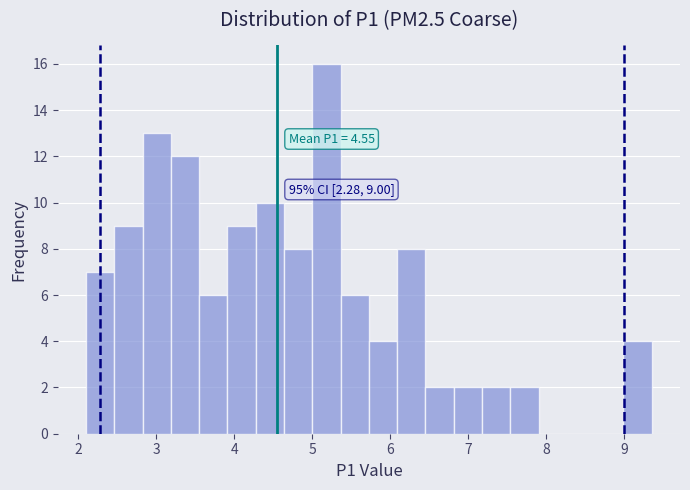

Read against the x-axis, roughly where is the centre of the tallest bar?

5.2